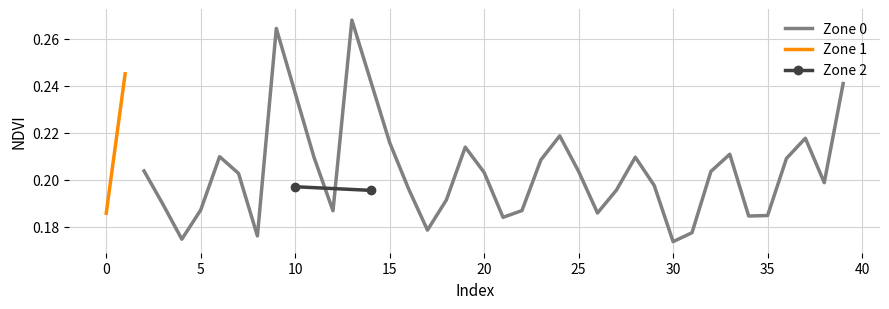

The Zone 0 series shows 0.1 at 8. True or false?

False